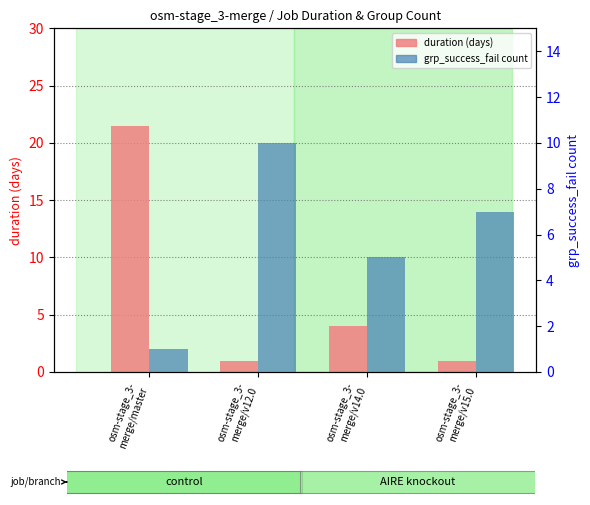

What is the spread (max minus min) of values at osm-stage_3-
merge/v15.0?

6.1